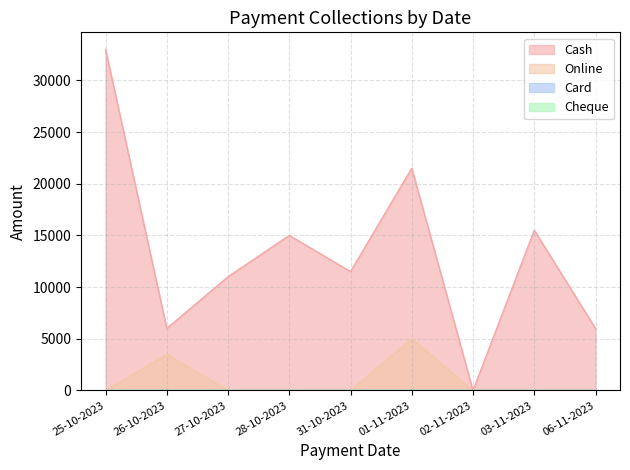

Where is the first local minimum for Cash?

26-10-2023